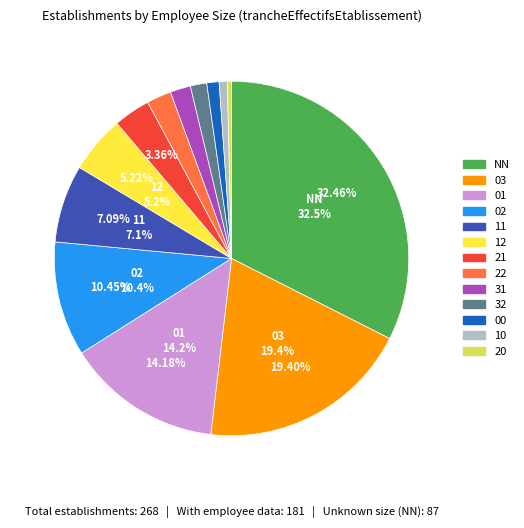

Count the number of slices in the pie.

13